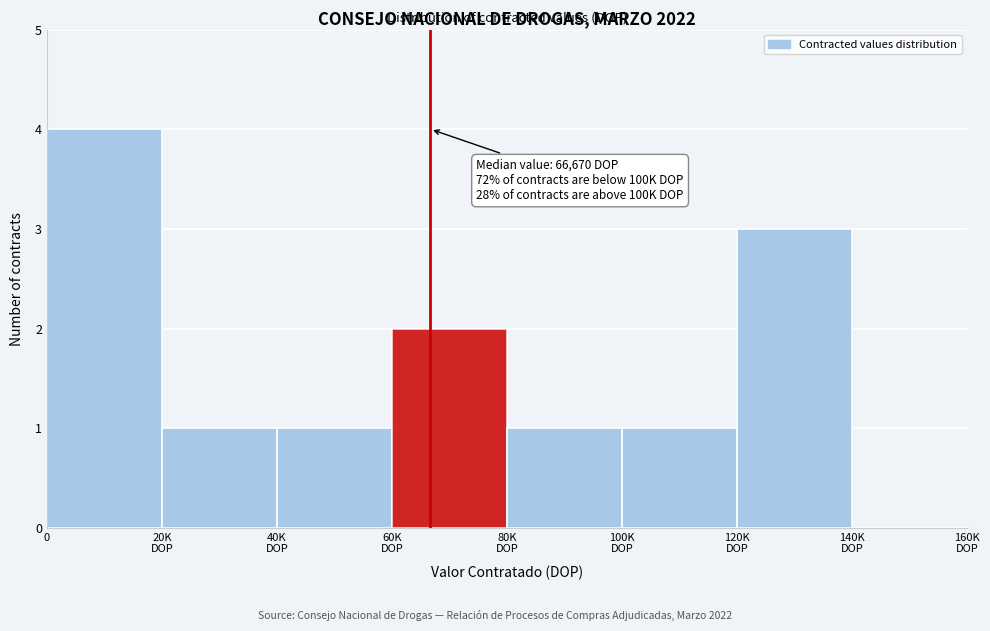

What is the sum of all values?

13